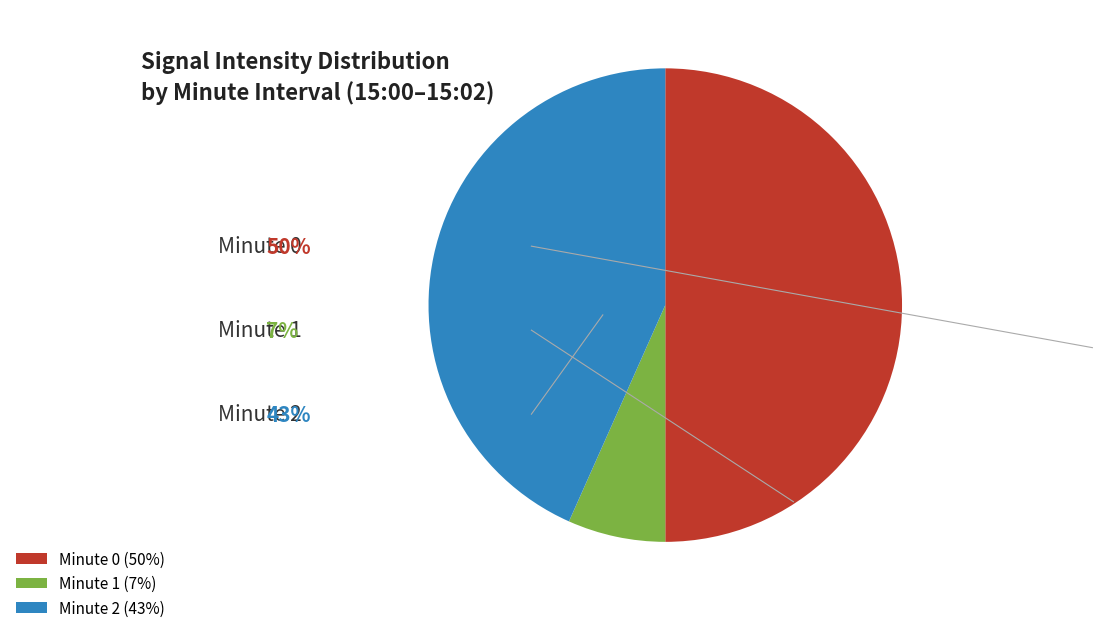

What is the ratio of the value at Minute 0 (50%) to the value at Minute 2 (43%)?

1.2